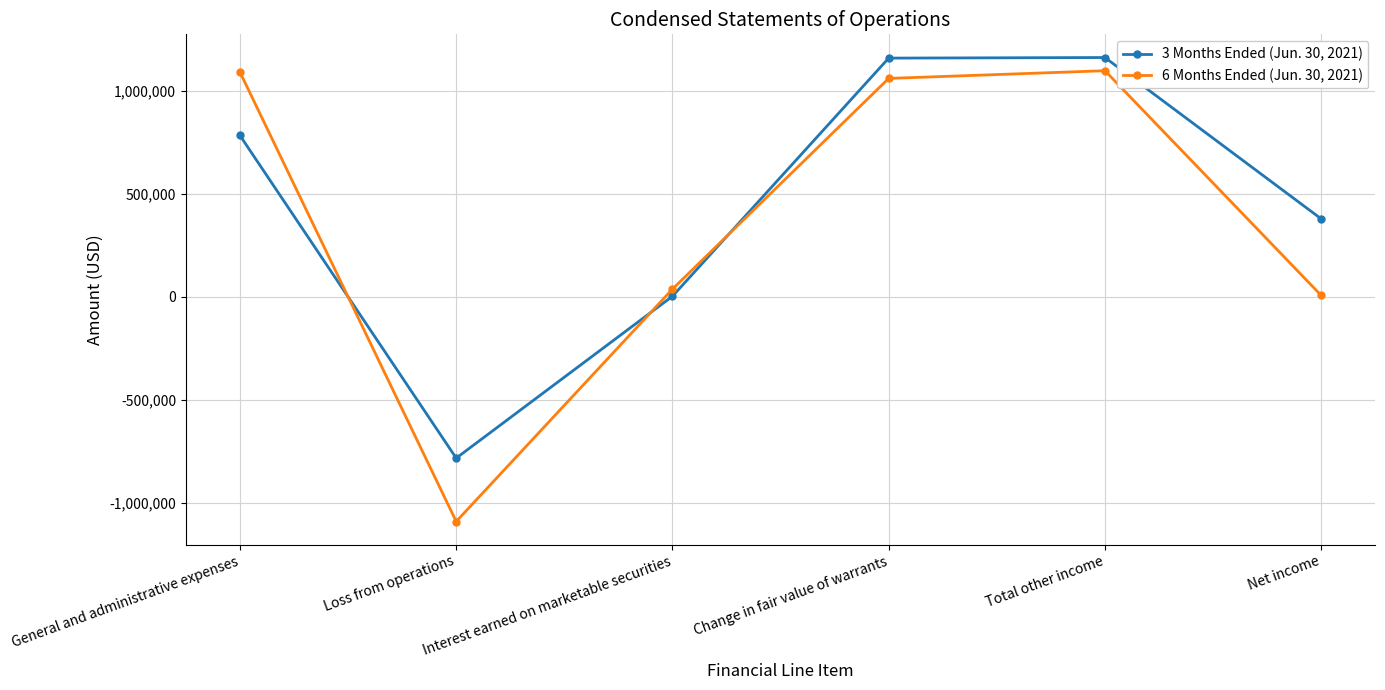

The value of 6 Months Ended (Jun. 30, 2021) at Change in fair value of warrants is 1776580. True or false?

False